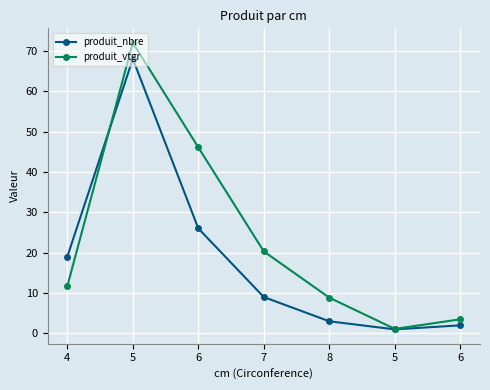

True or false: produit_vtgr and produit_nbre intersect in this chart.

True